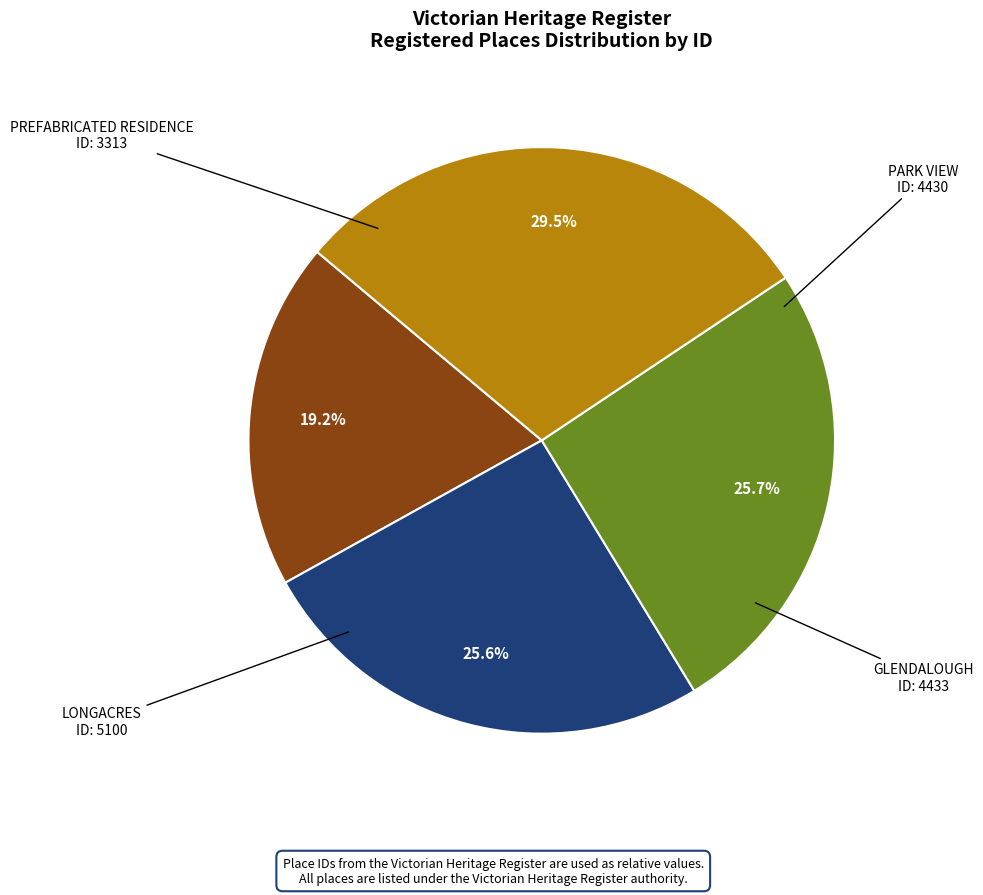

To the nearest percent, what is the average slice percentage?

25%